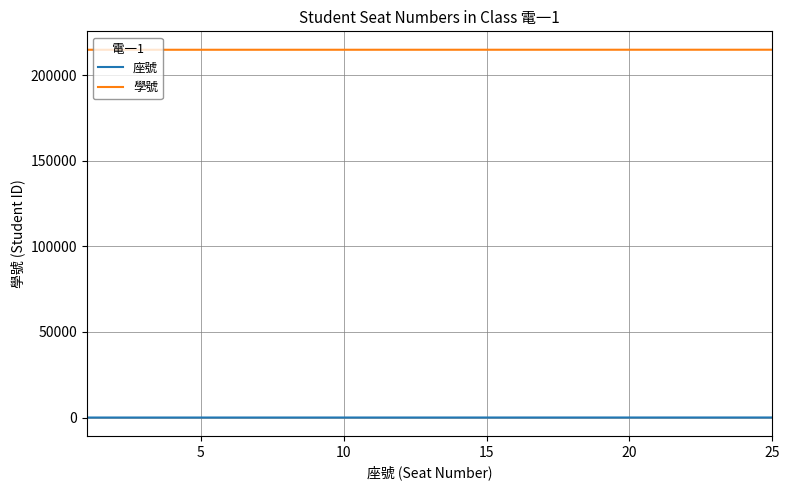

How many lines are shown in the chart?

2